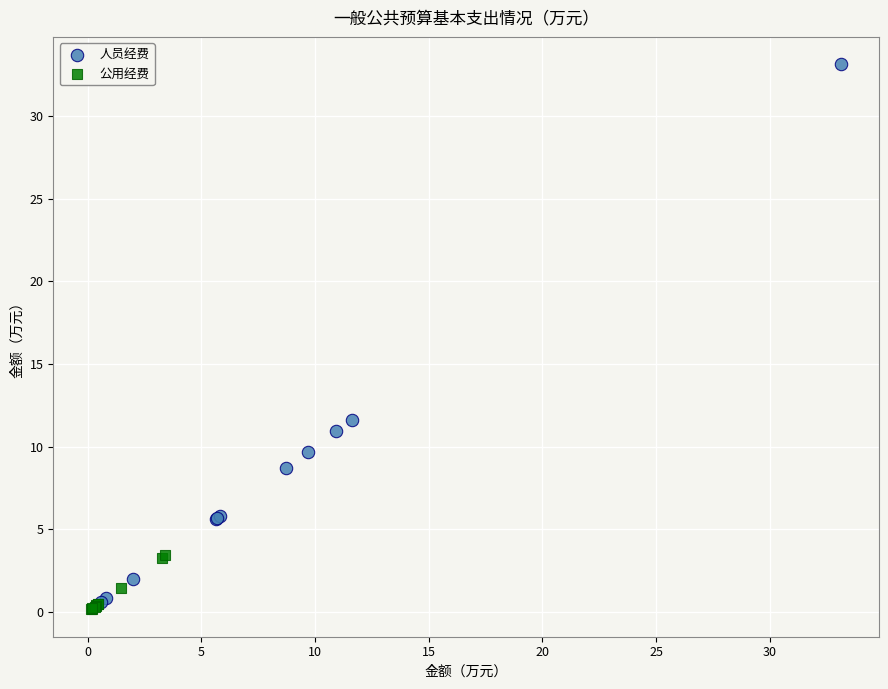

Which series reaches the maximum Y coordinate?

人员经费